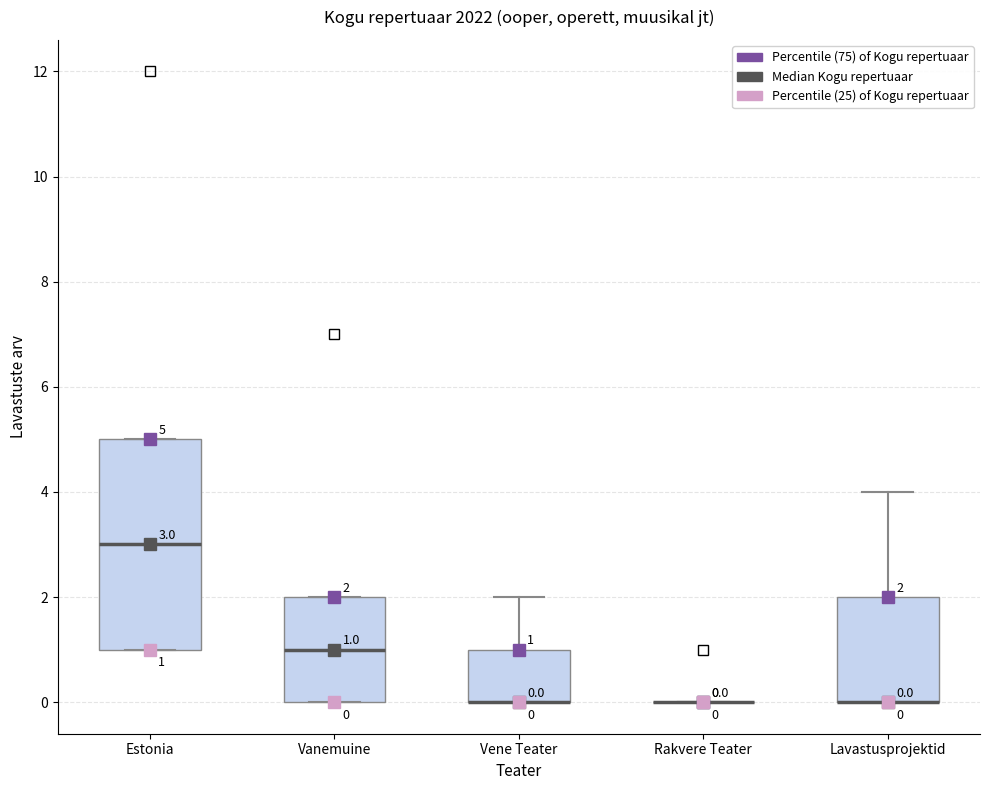

Which box is the tallest, from its lower edge to its upper edge?

Estonia